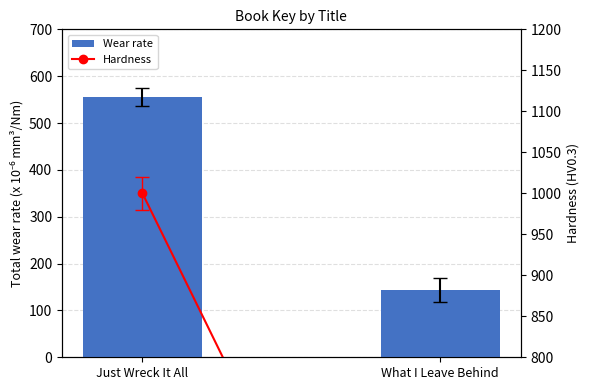

Rank the series at What I Leave Behind from highest to lowest value.

Wear rate, Hardness